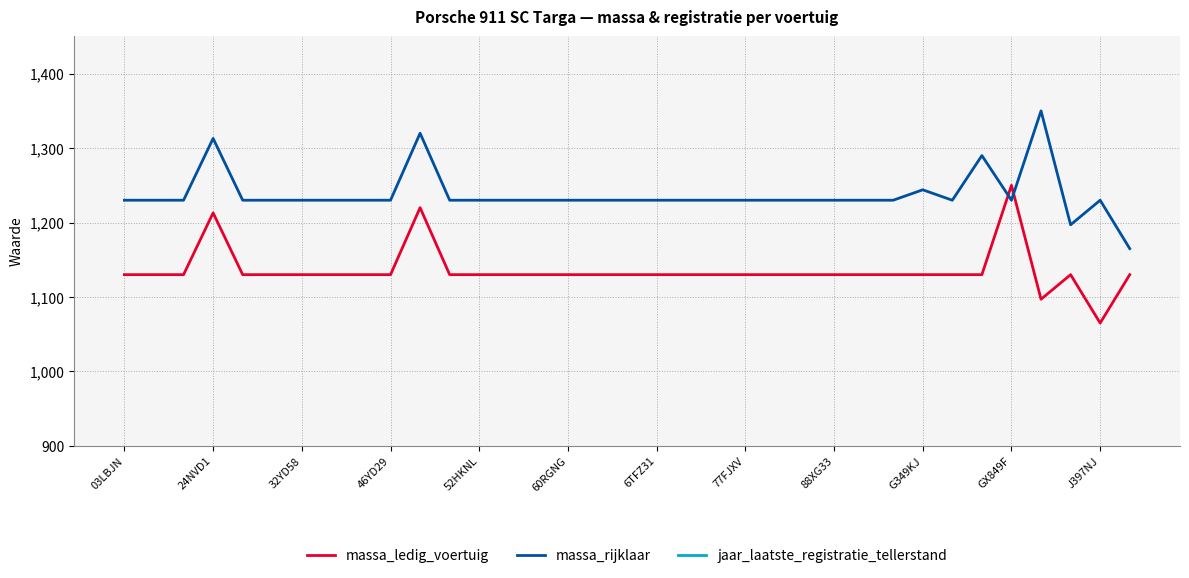

At which label is massa_rijklaar closest to 1257?

G349KJ